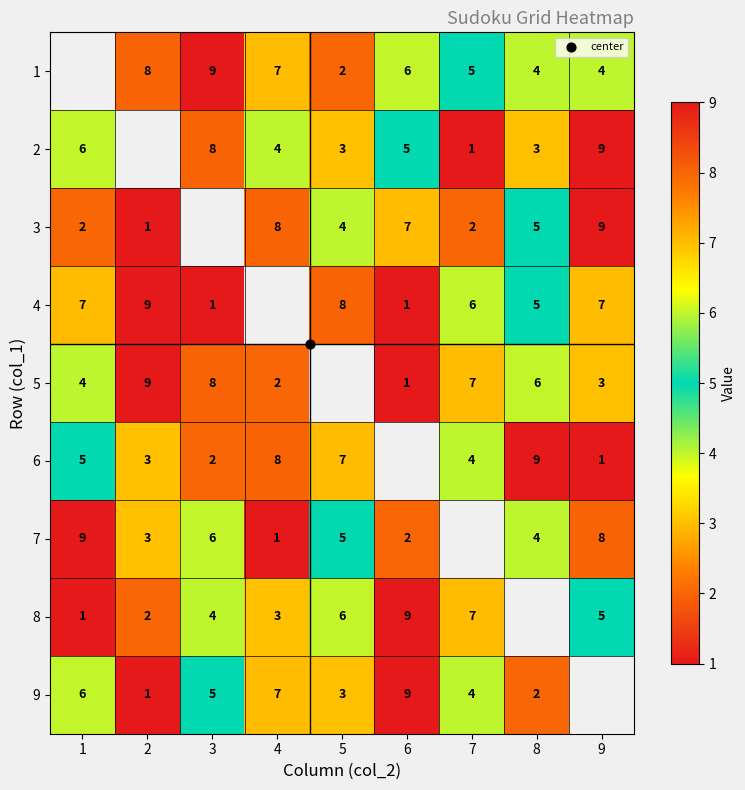

What is the spread (max minus min) of values at 5?

6.0